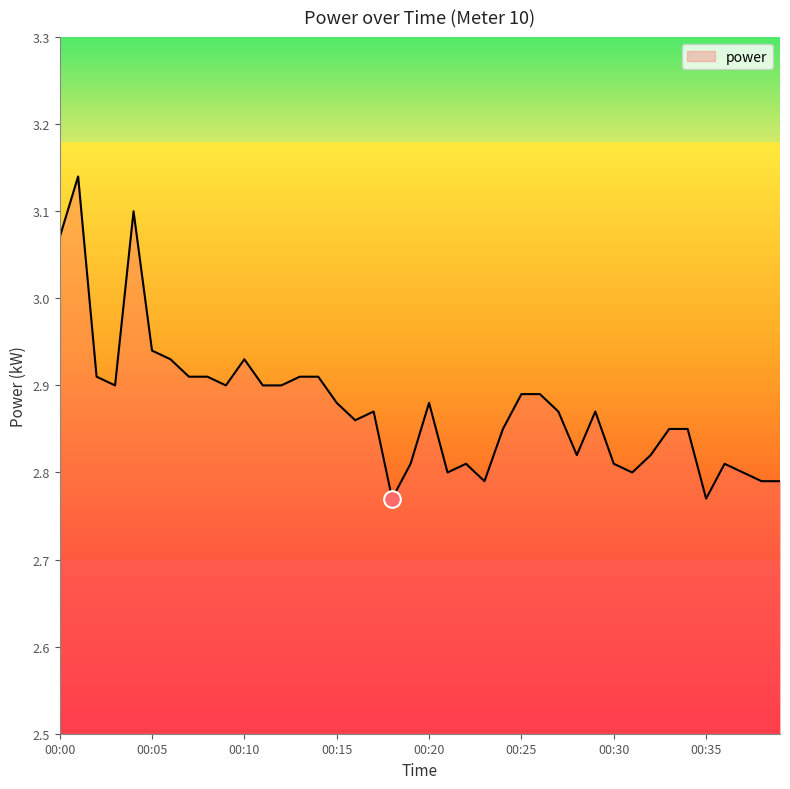

What is the difference between the maximum and minimum values?

0.4